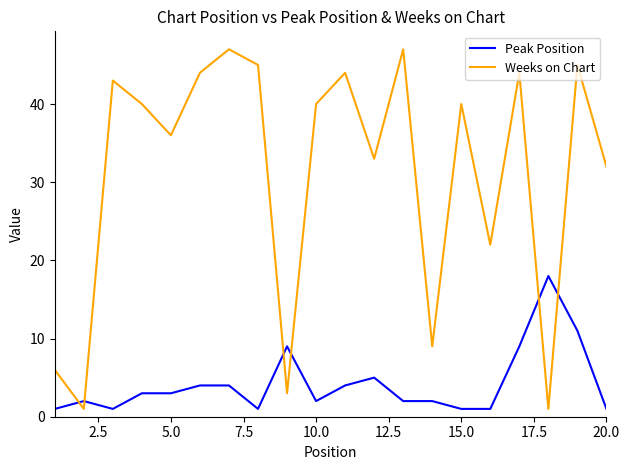

List the series in order of their peak value, highest first.

Weeks on Chart, Peak Position